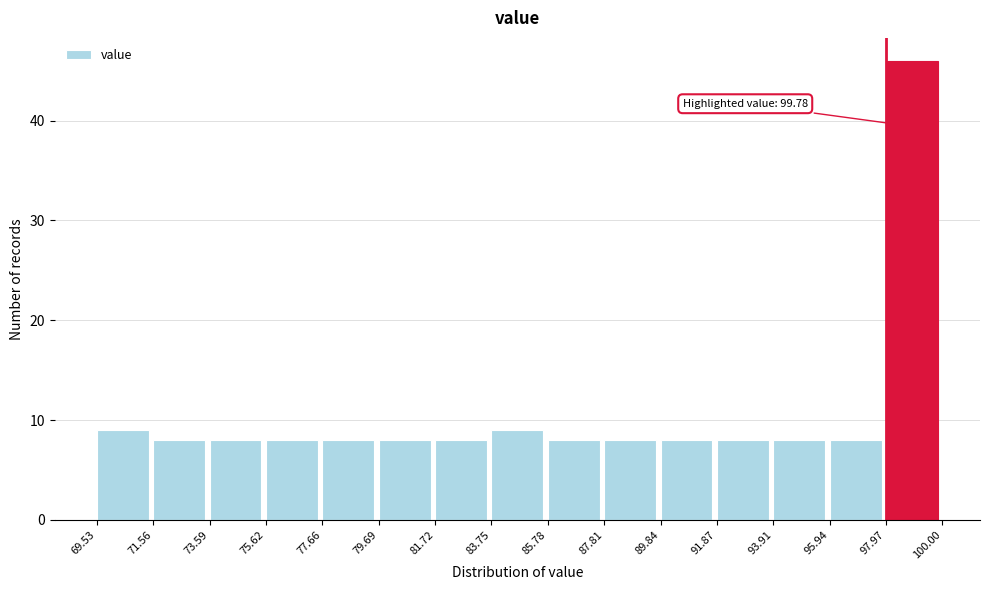

Over which range of the x-axis is the bar tallest?

97.97 to 100.00